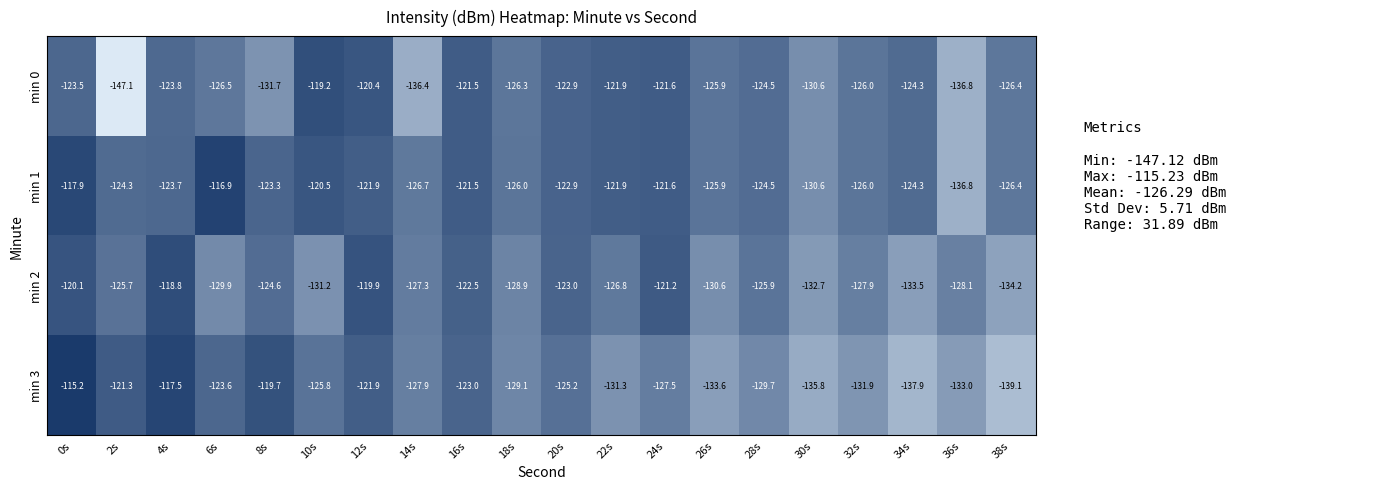

What is the difference between the highest and lowest values at 34s?

13.6